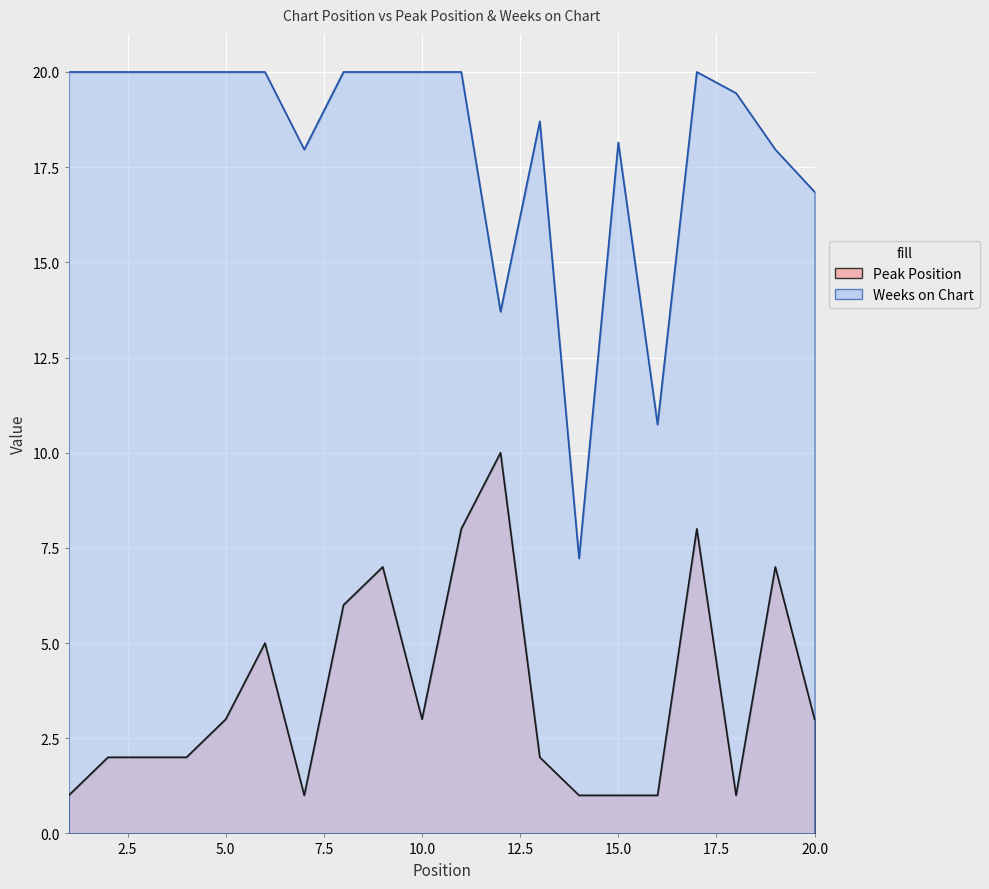

Reading right to left, extract all data points from this chart.

Peak Position: 3.0	7.0	1.0	8.0	1.0	1.0	1.0	2.0	10.0	8.0	3.0	7.0	6.0	1.0	5.0	3.0	2.0	2.0	2.0	1.0
Weeks on Chart: 16.9	18.0	19.4	20.0	10.7	18.1	7.2	18.7	13.7	20.0	20.0	20.0	20.0	18.0	20.0	20.0	20.0	20.0	20.0	20.0